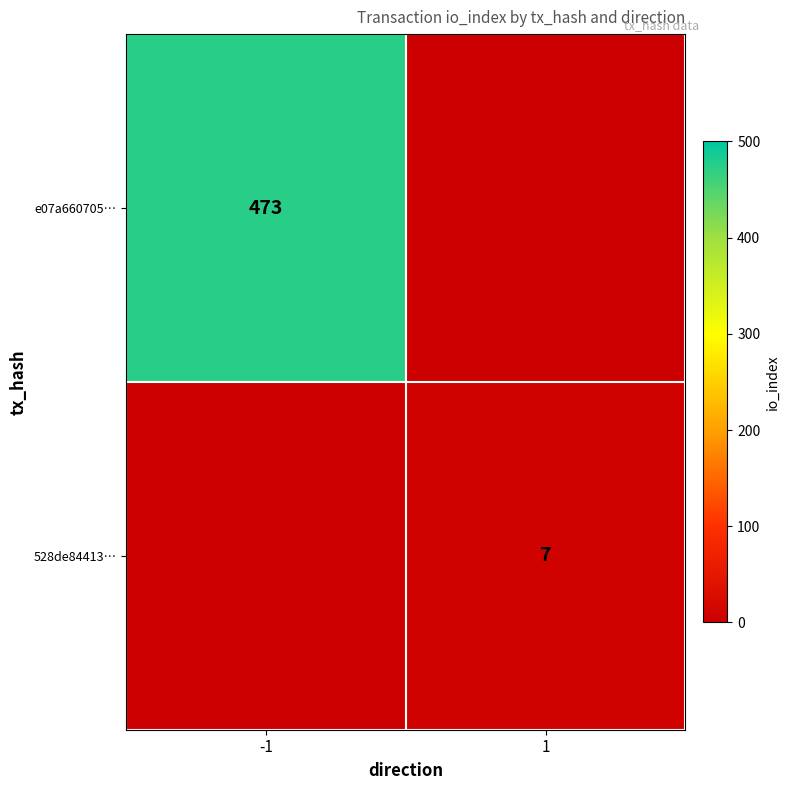

At how many categories does at least one series exceed 287?

1